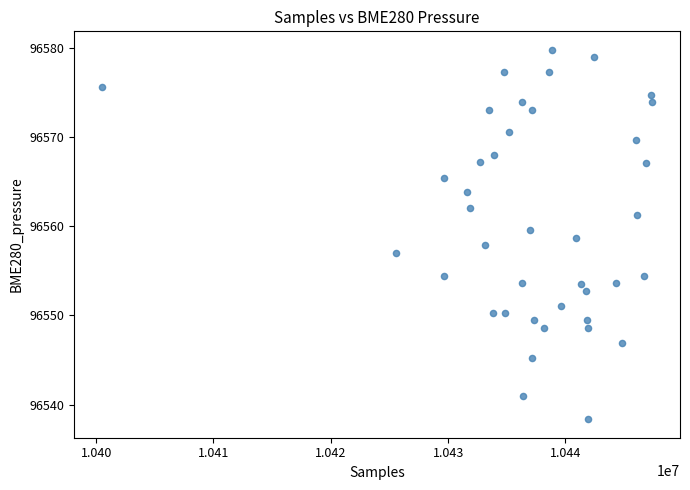

What is the range of X values (max minus min)?

46939.0